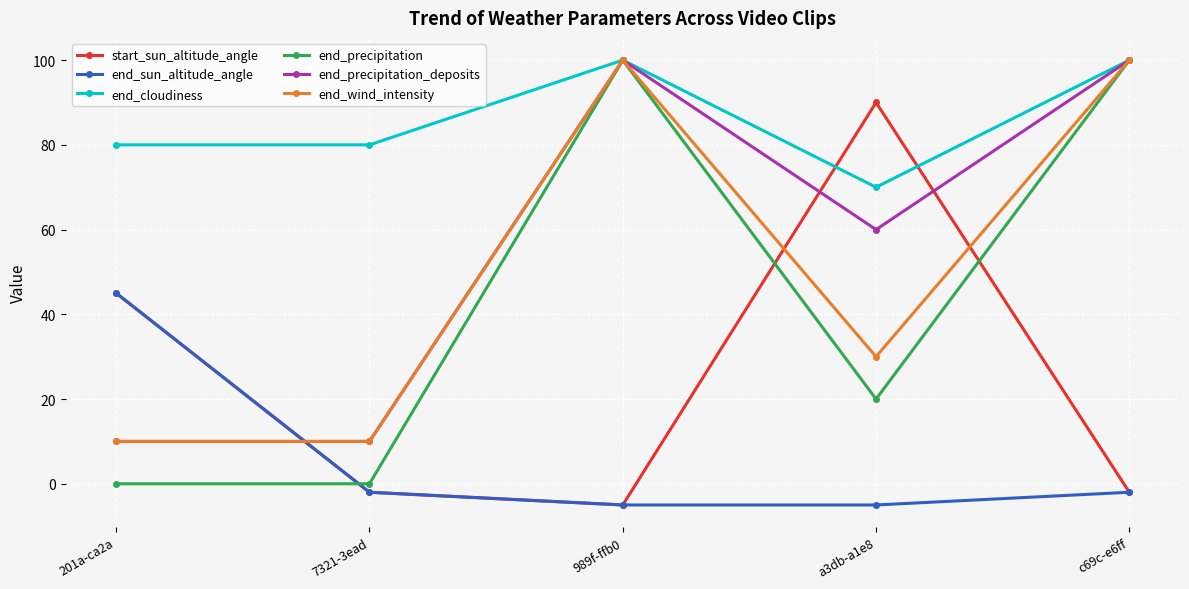

Reading left to right, what are all the values shown in this chart?

start_sun_altitude_angle: 201a-ca2a=45	7321-3ead=-2	989f-ffb0=-5	a3db-a1e8=90	c69c-e6ff=-2
end_sun_altitude_angle: 201a-ca2a=45	7321-3ead=-2	989f-ffb0=-5	a3db-a1e8=-5	c69c-e6ff=-2
end_cloudiness: 201a-ca2a=80	7321-3ead=80	989f-ffb0=100	a3db-a1e8=70	c69c-e6ff=100
end_precipitation: 201a-ca2a=0	7321-3ead=0	989f-ffb0=100	a3db-a1e8=20	c69c-e6ff=100
end_precipitation_deposits: 201a-ca2a=10	7321-3ead=10	989f-ffb0=100	a3db-a1e8=60	c69c-e6ff=100
end_wind_intensity: 201a-ca2a=10	7321-3ead=10	989f-ffb0=100	a3db-a1e8=30	c69c-e6ff=100